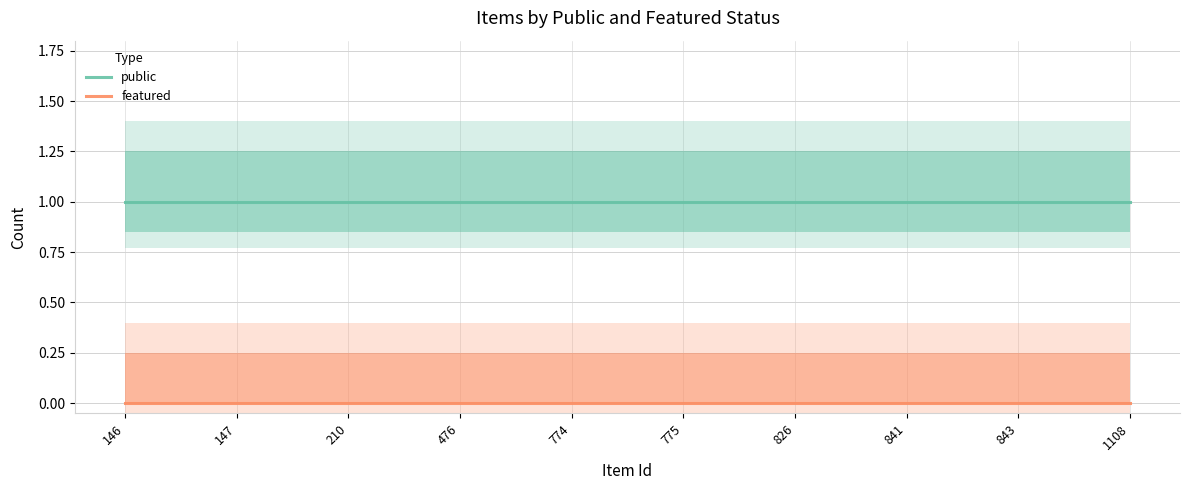

Which series has the largest total across all categories?

public